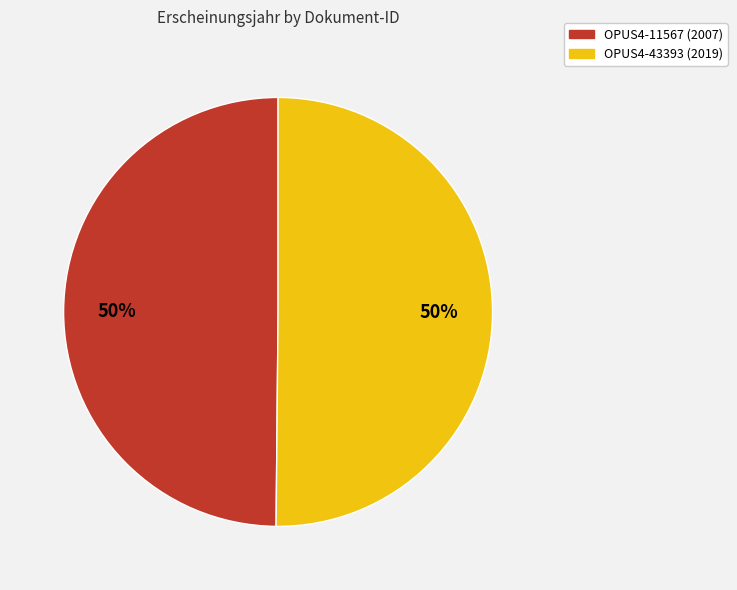

Approximately how many times larger is the value at OPUS4-11567 compared to OPUS4-43393?

1.0